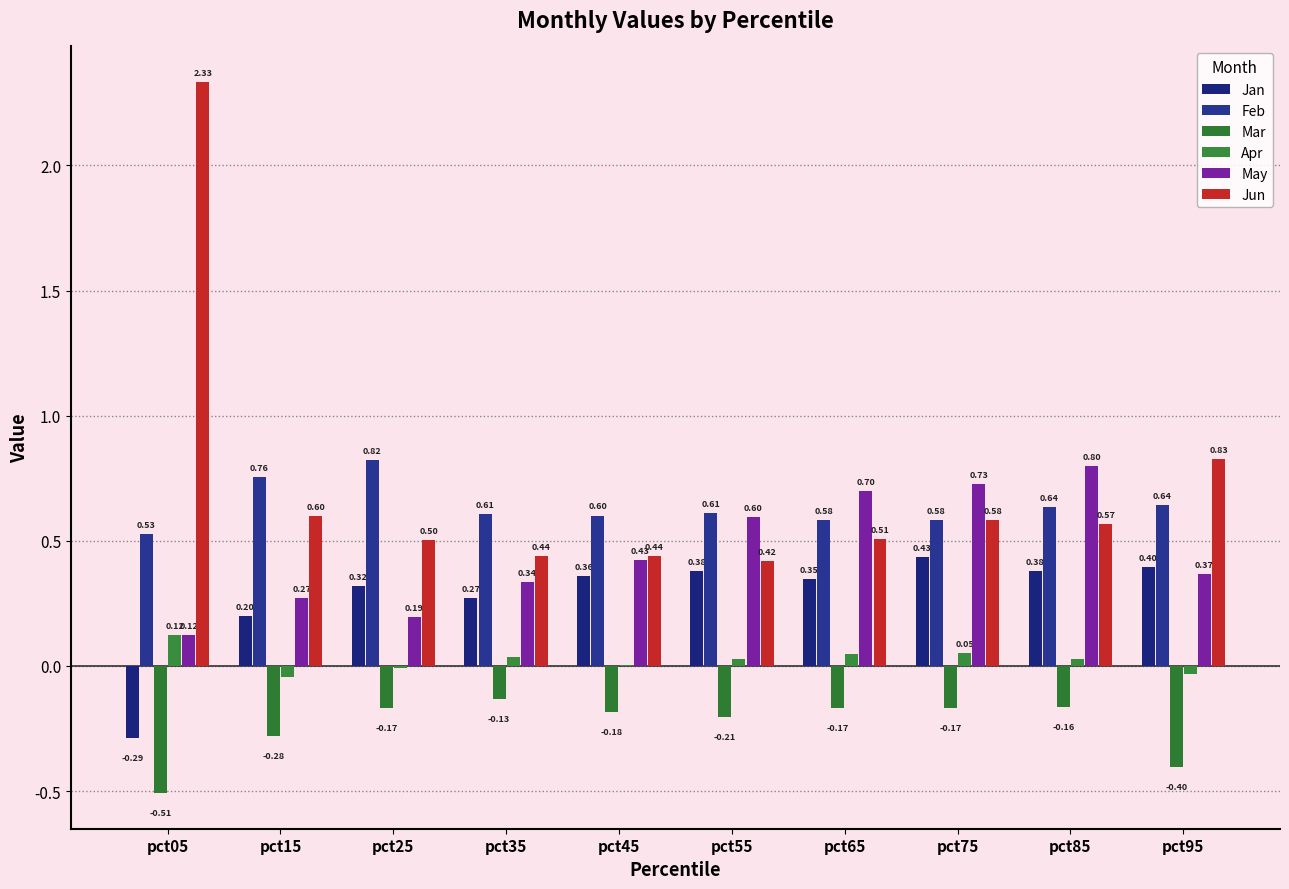

Does the chart contain stacked bars?

No